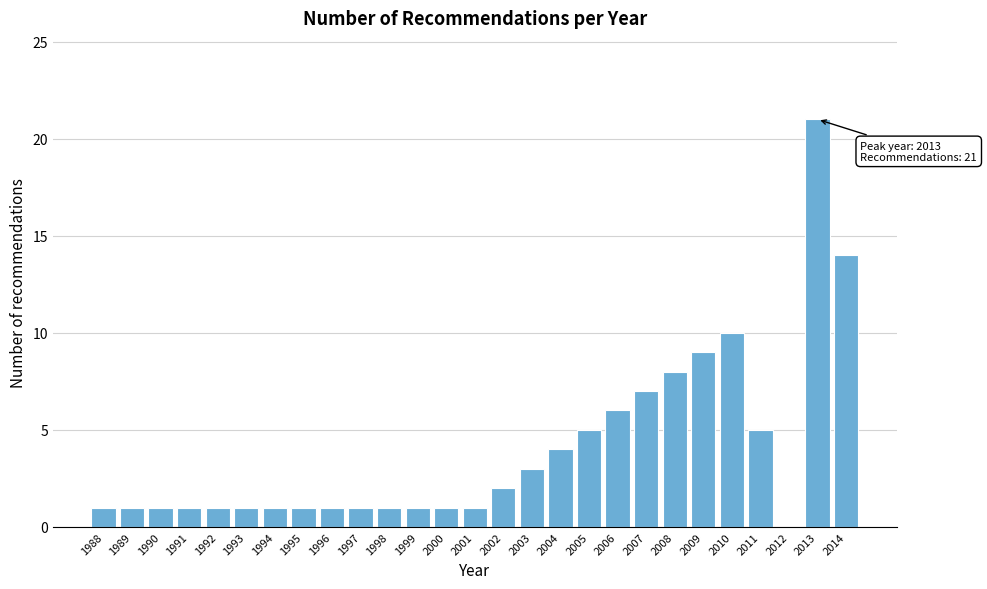

Reading left to right, what are all the values shown in this chart?

1988=1	1989=1	1990=1	1991=1	1992=1	1993=1	1994=1	1995=1	1996=1	1997=1	1998=1	1999=1	2000=1	2001=1	2002=2	2003=3	2004=4	2005=5	2006=6	2007=7	2008=8	2009=9	2010=10	2011=5	2012=0	2013=21	2014=14